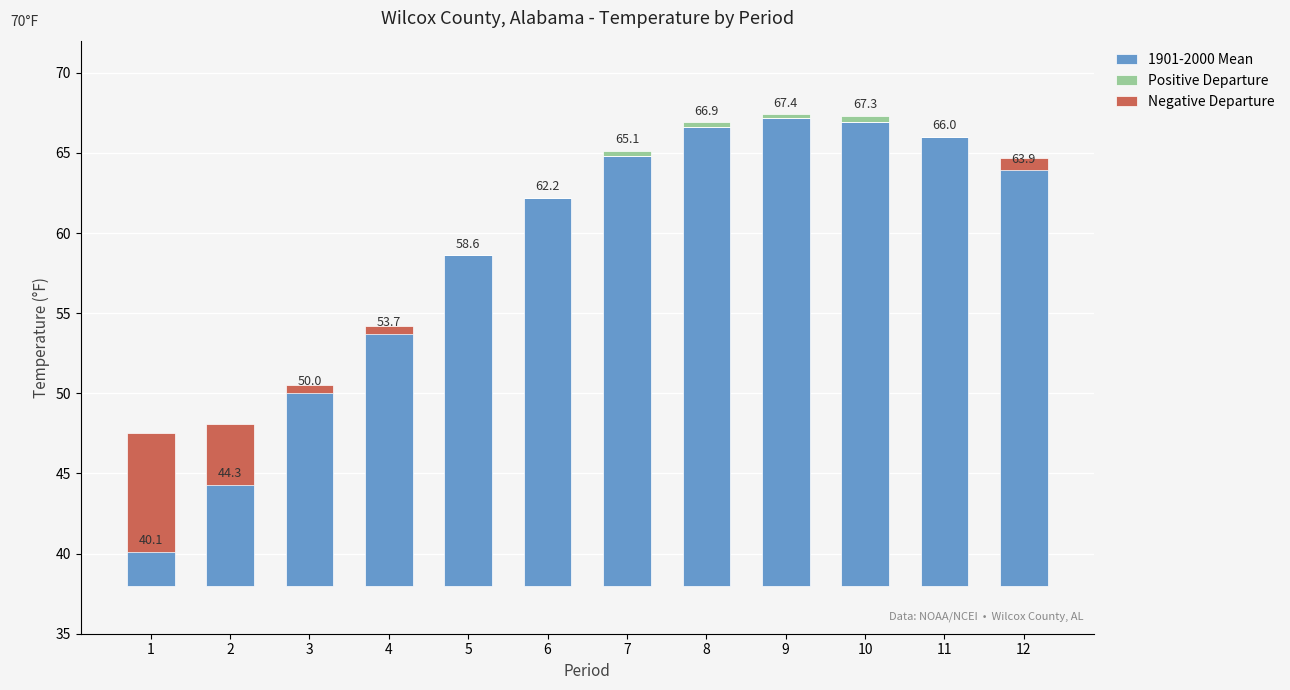

The value of Positive Departure at 8 is 0.4. True or false?

False